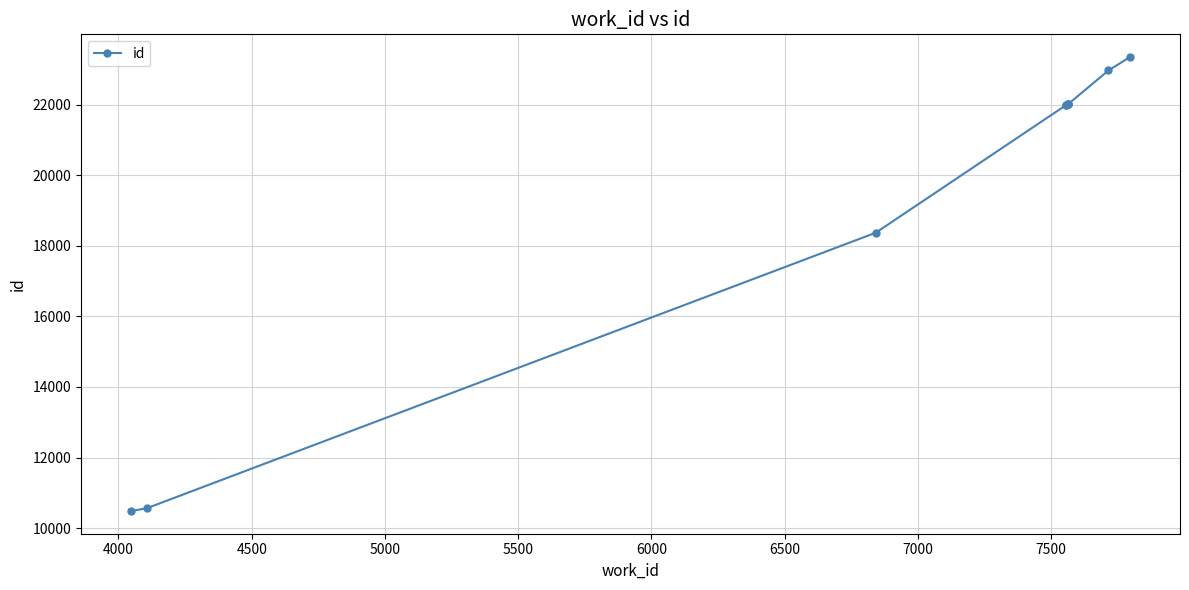

Between 7500 and 5500, which is larger?

7500